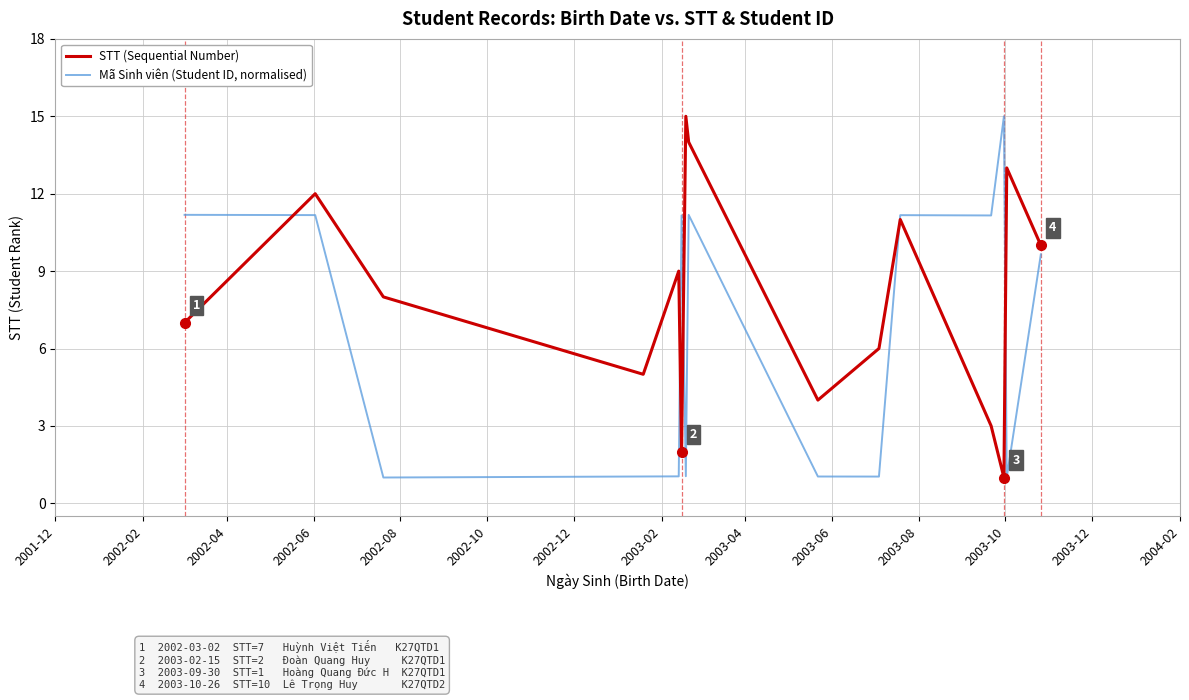

Which series has the largest total across all categories?

STT (Sequential Number)